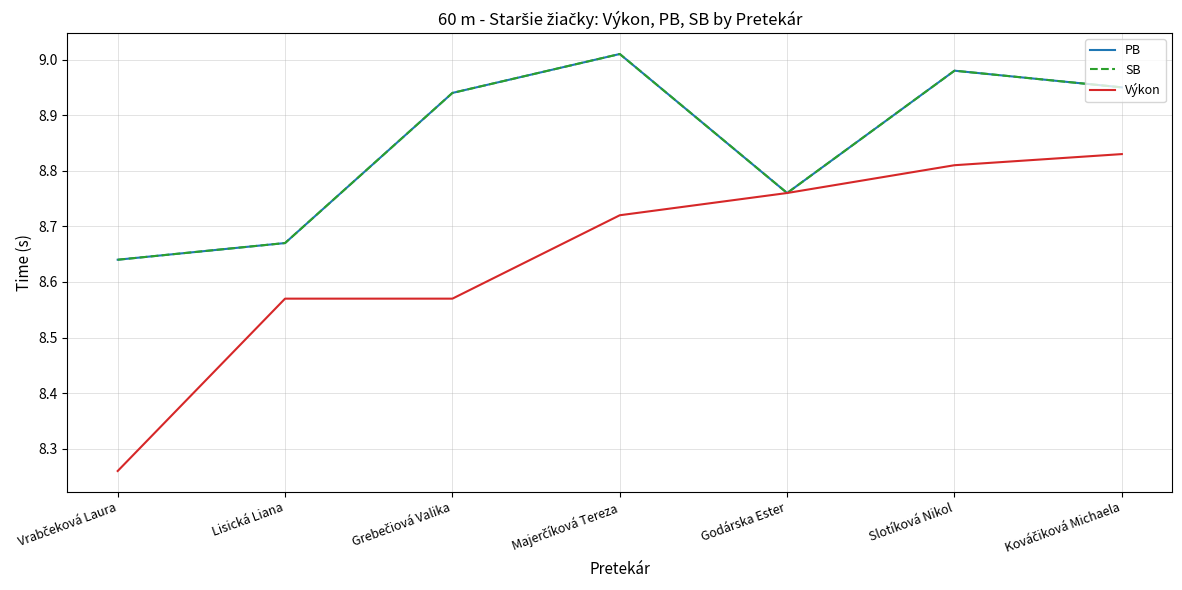

What is the maximum value for PB?

9.0